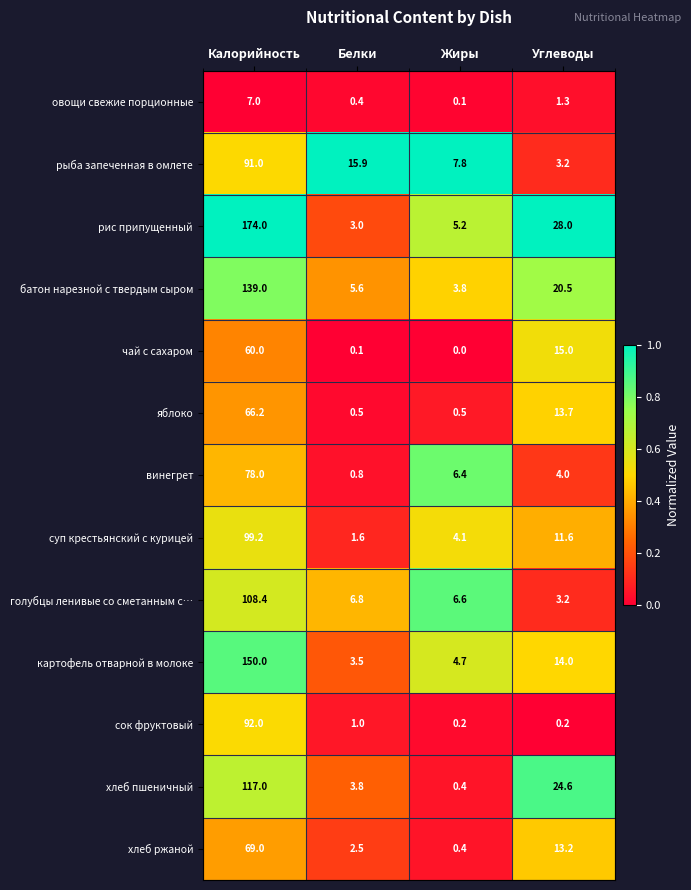

What is the average value of the сок фруктовый series?

23.4